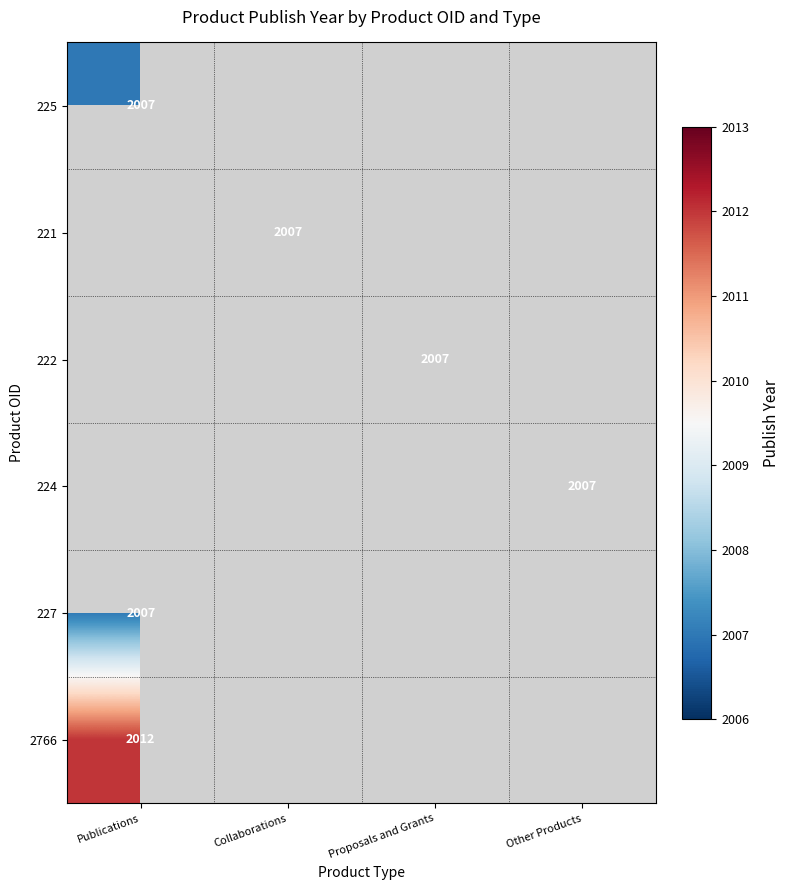

How many distinct data groups are displayed?

6